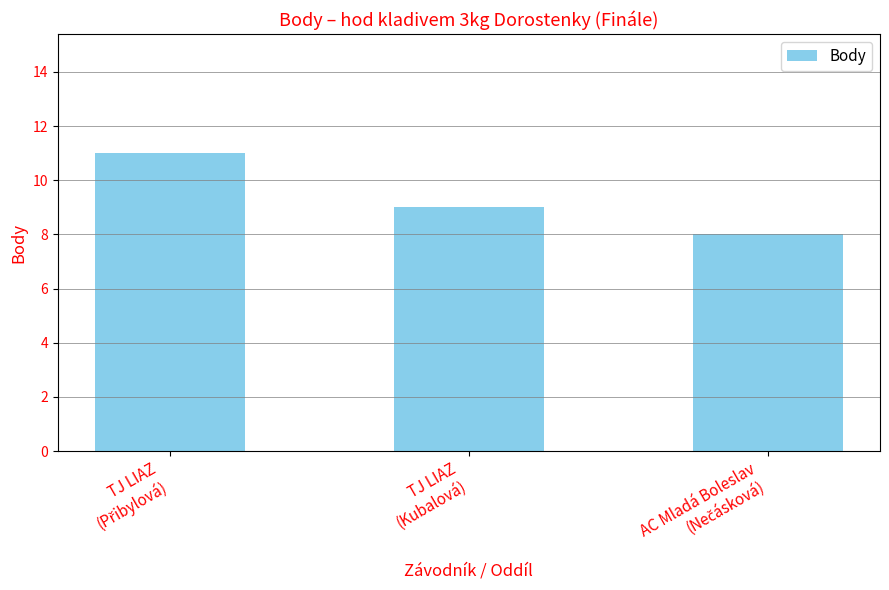

What is the sum of all values?

28